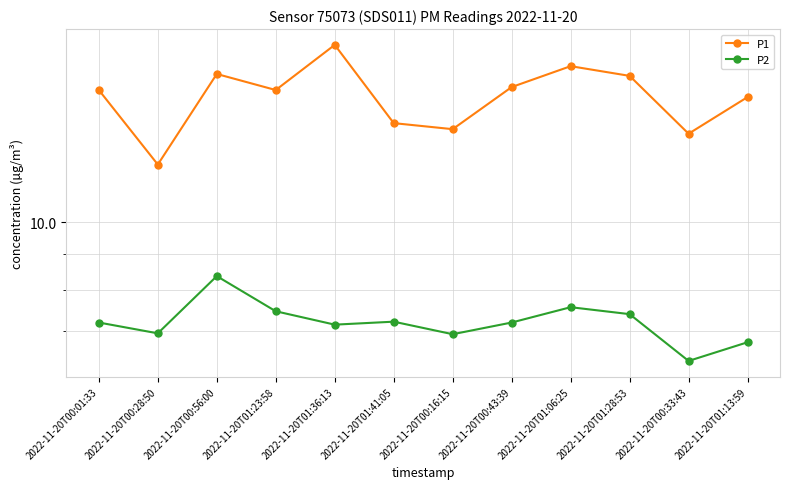

Where does the P1 series first go above 15?

2022-11-20T00:01:33